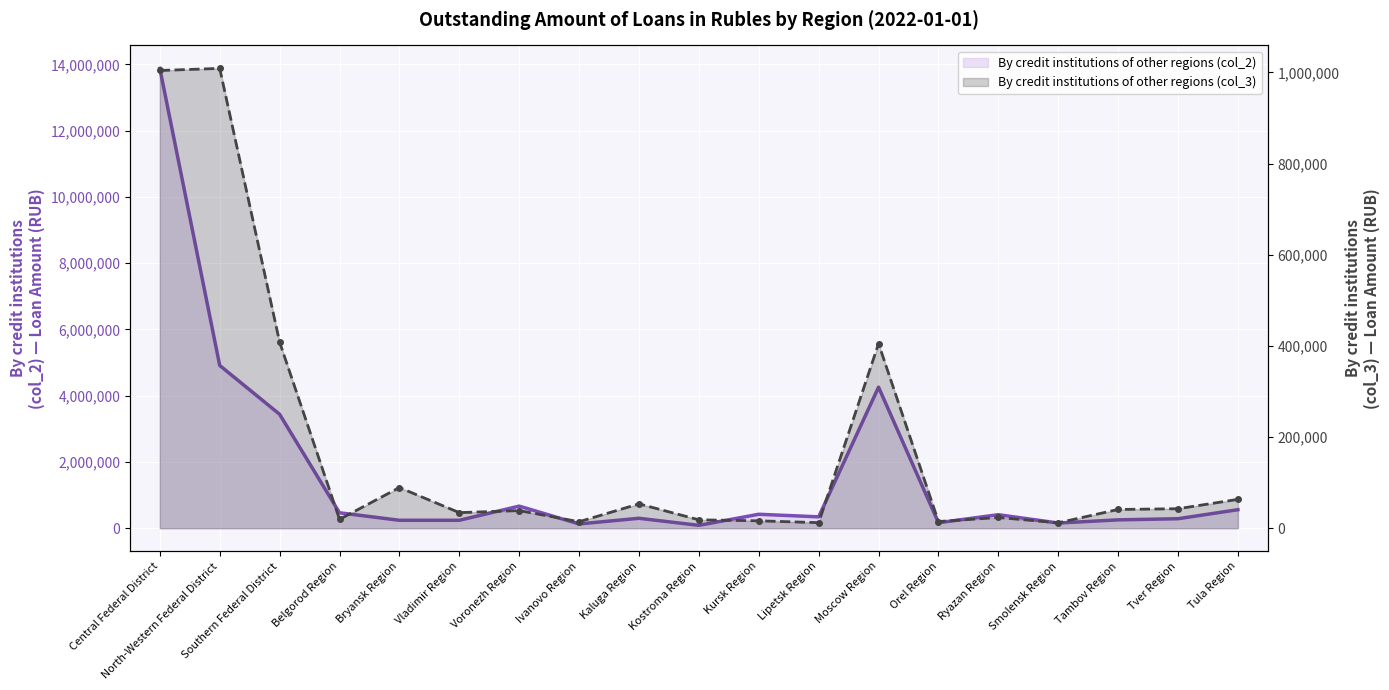

True or false: By credit institutions of other regions (col_2) and By credit institutions of other regions (col_3) cross at least once.

False